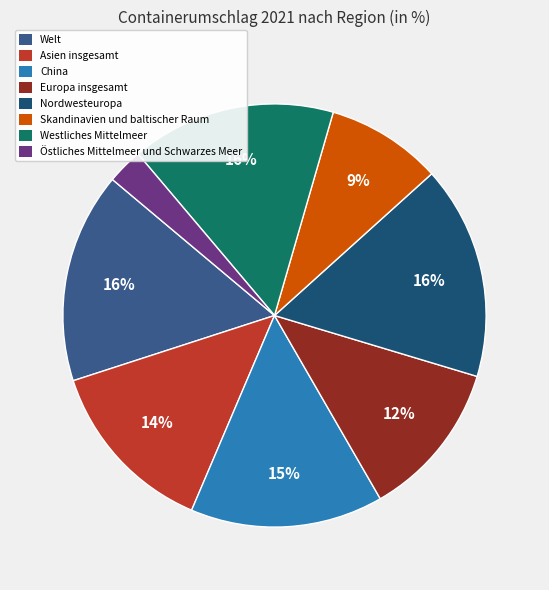

What is the change in value from Nordwesteuropa to Westliches Mittelmeer?

-0.3